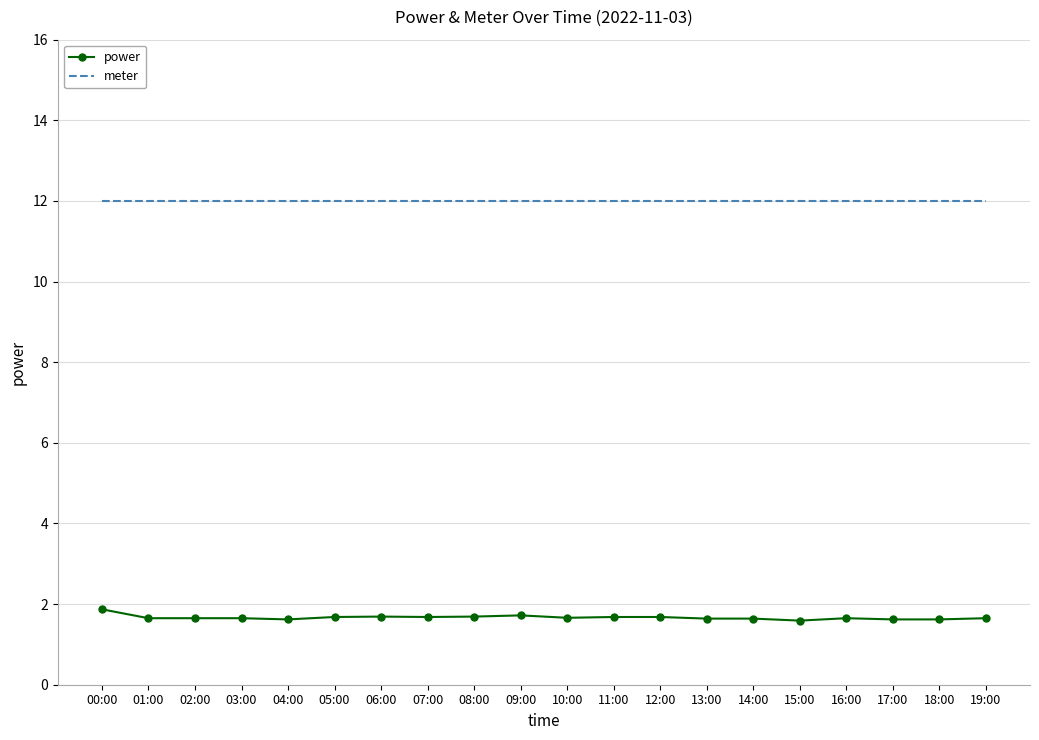

What is the total value across all series at 16:00?

13.7